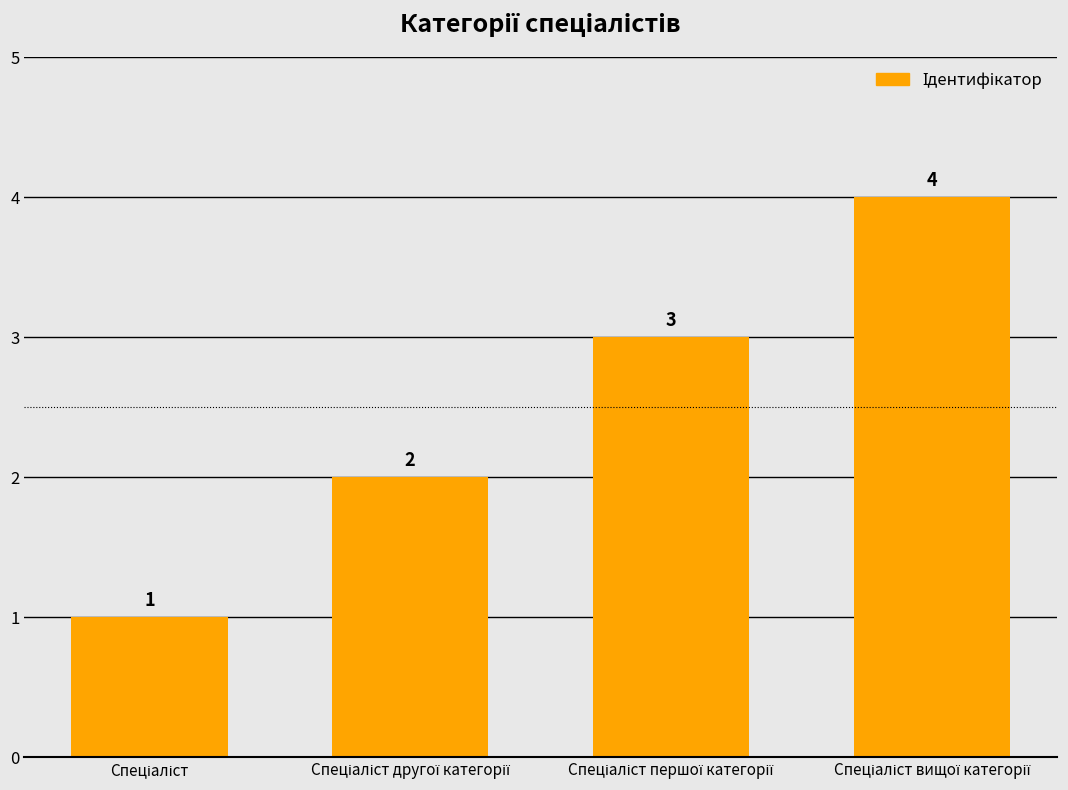

What is the greatest value displayed?

4